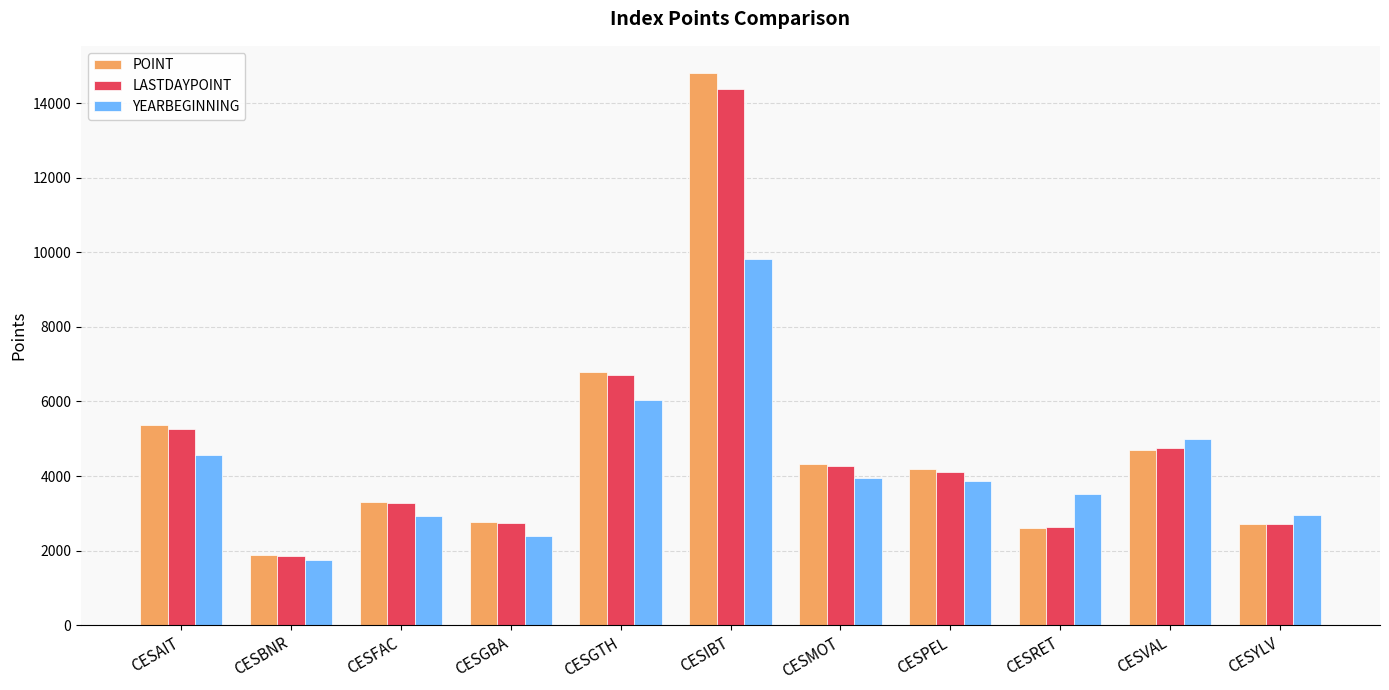

List the series in order of their peak value, highest first.

POINT, LASTDAYPOINT, YEARBEGINNING